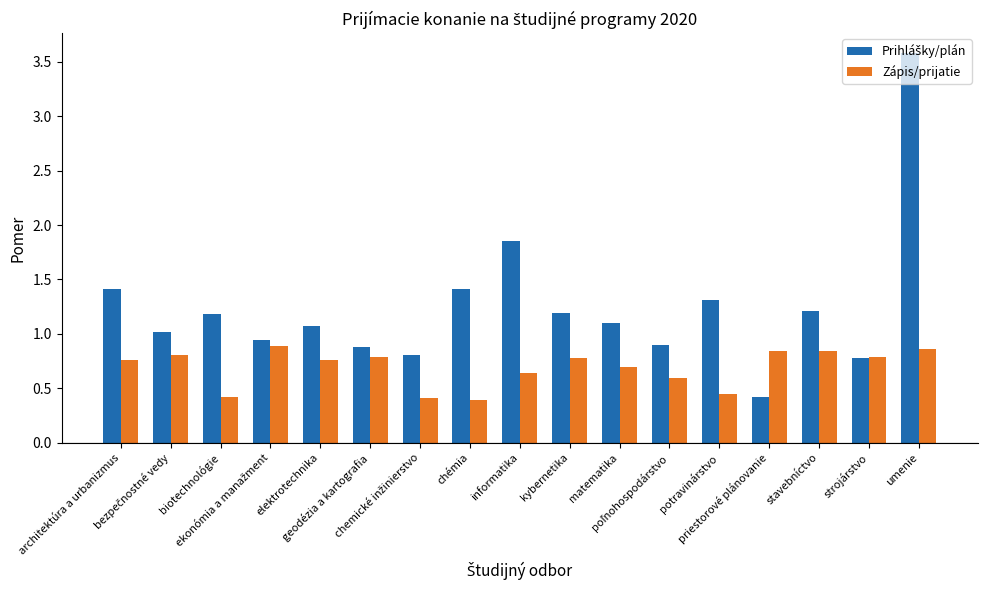

What is the maximum value shown in the chart?

3.6